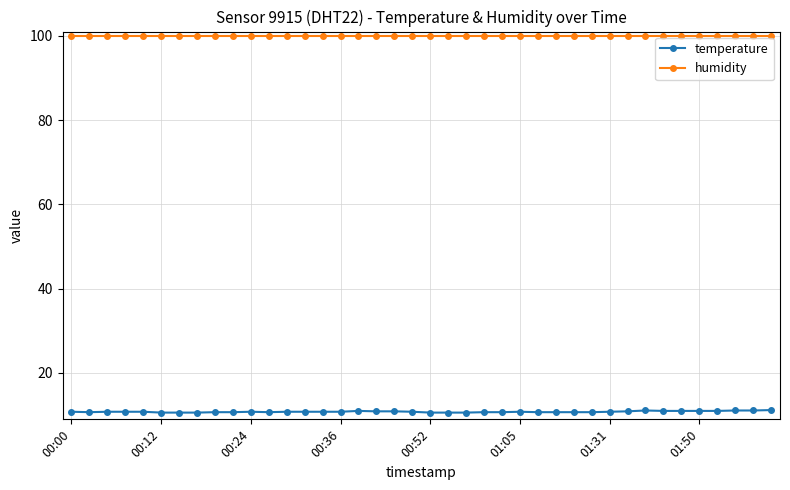

What is the sum of all humidity values?

3996.0